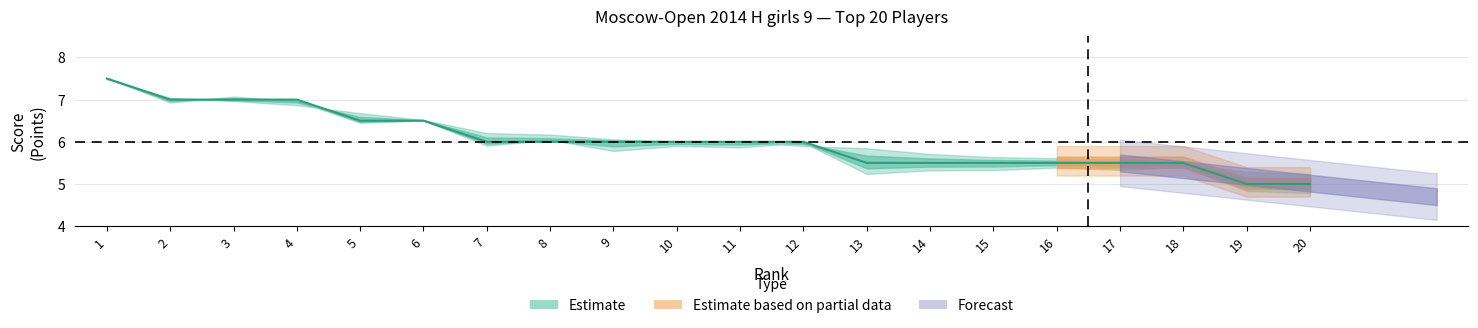

List the labels in order of value, smallest first.

19, 20, 13, 14, 15, 16, 17, 18, 7, 8, 9, 10, 11, 12, 5, 6, 2, 3, 4, 1